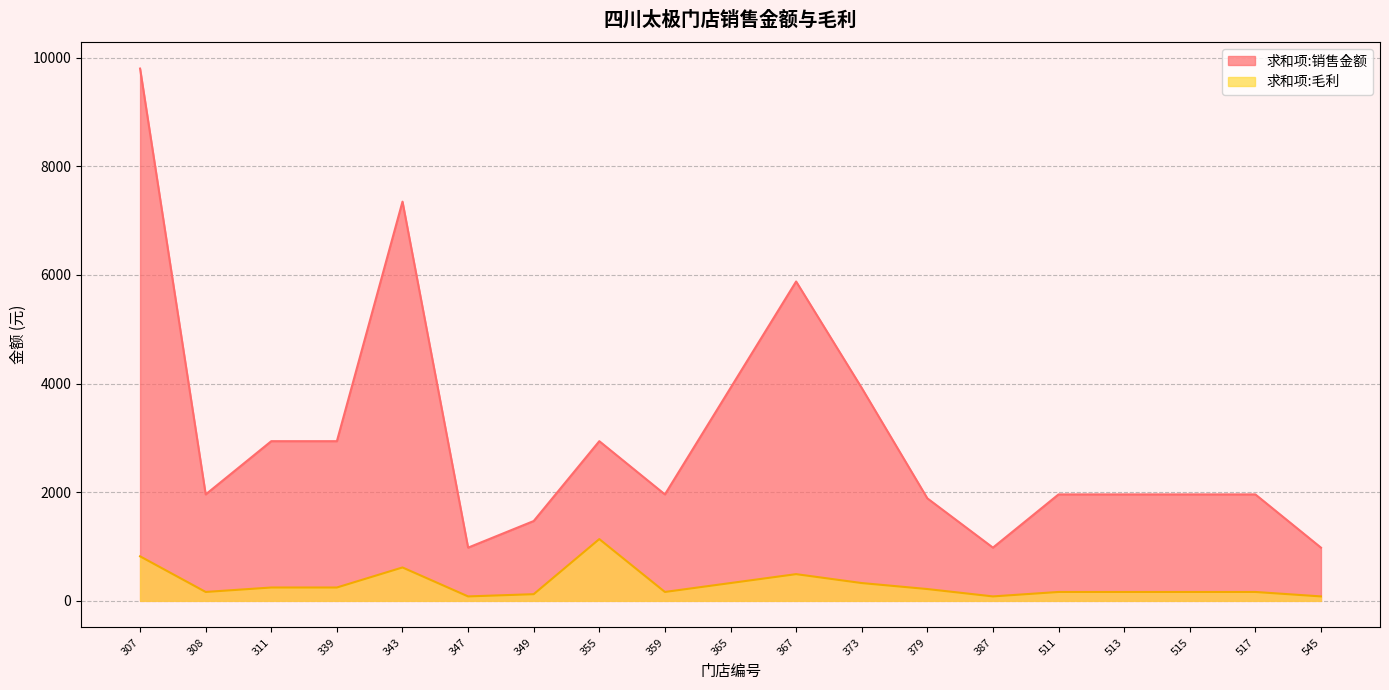

True or false: 求和项:毛利 and 求和项:销售金额 intersect in this chart.

False